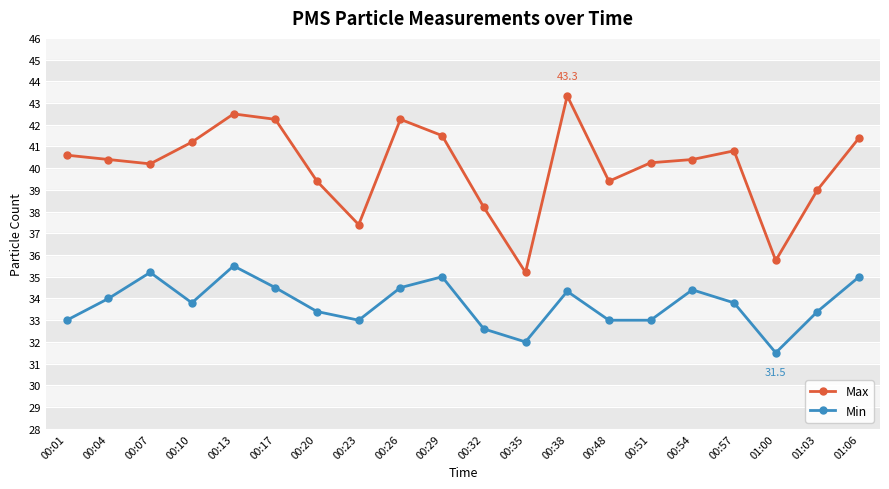

How many lines are shown in the chart?

2